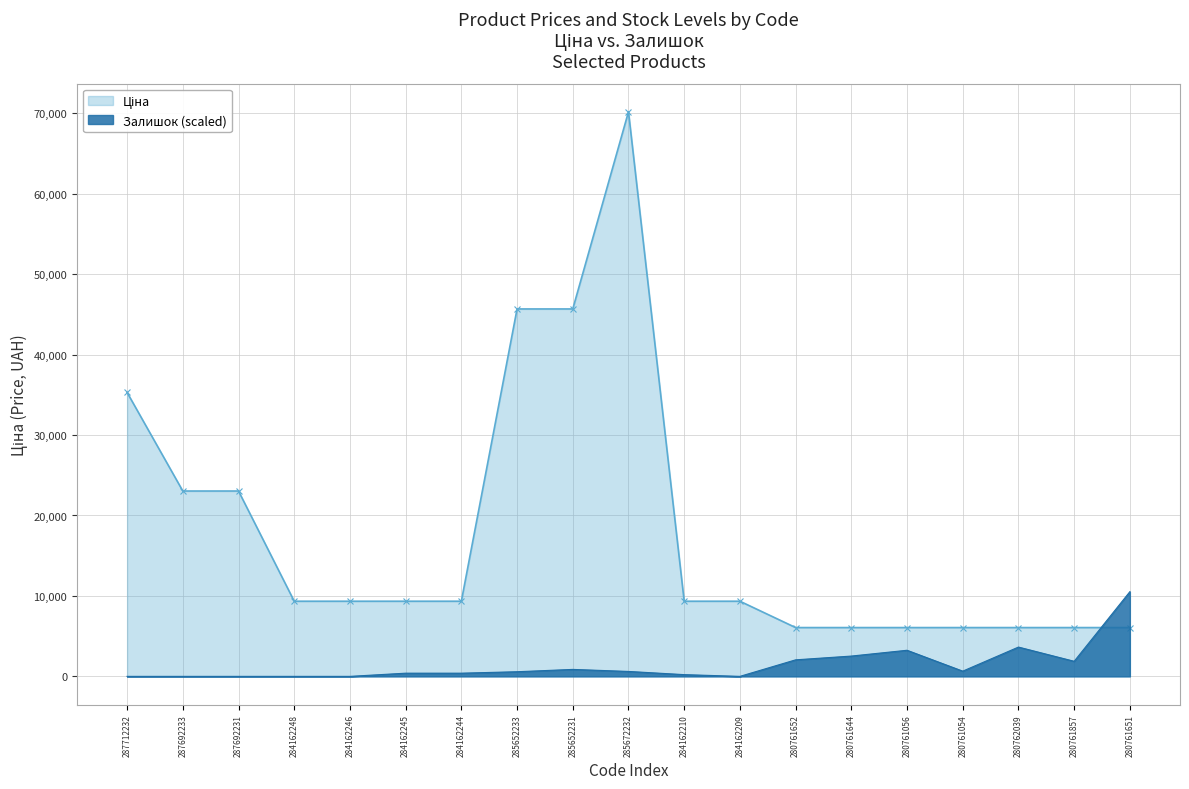

At which label does Ціна first exceed 9341?

287712232